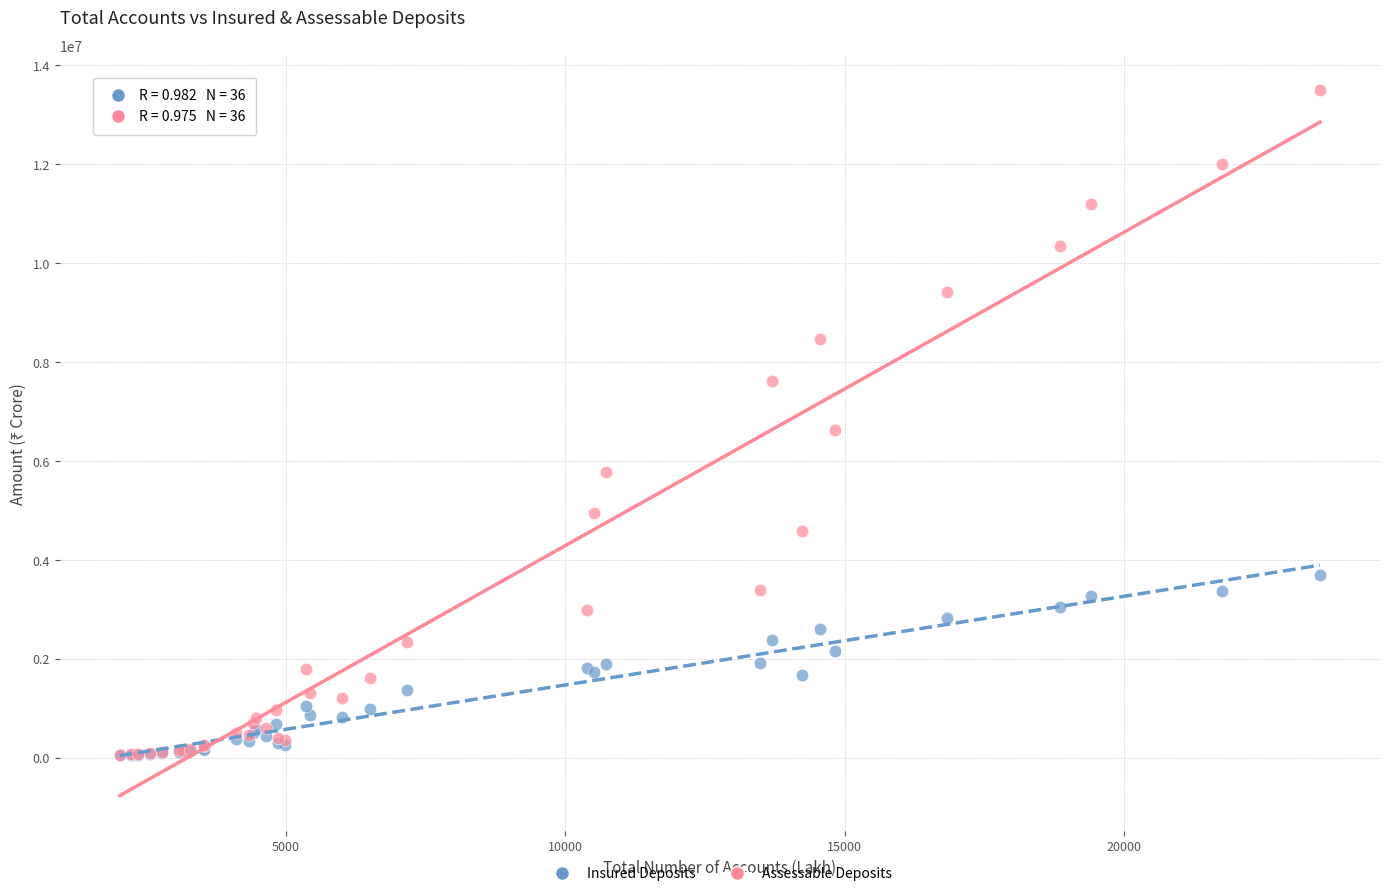

What are all the series names shown in the legend?

Insured Deposits, Assessable Deposits